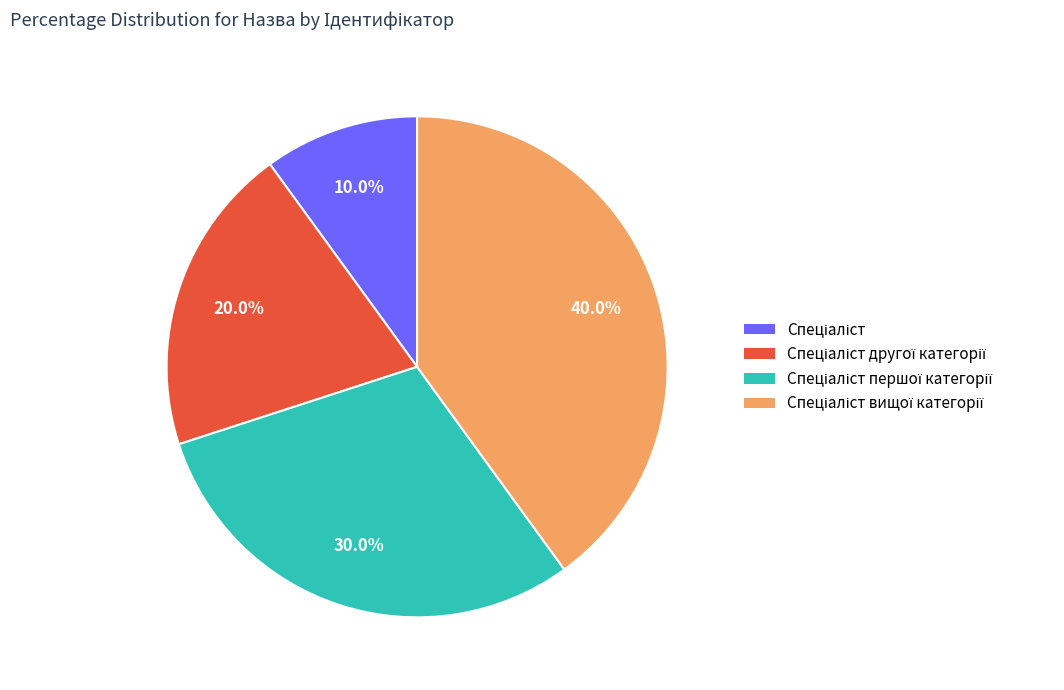

Does any single category account for the majority?

No